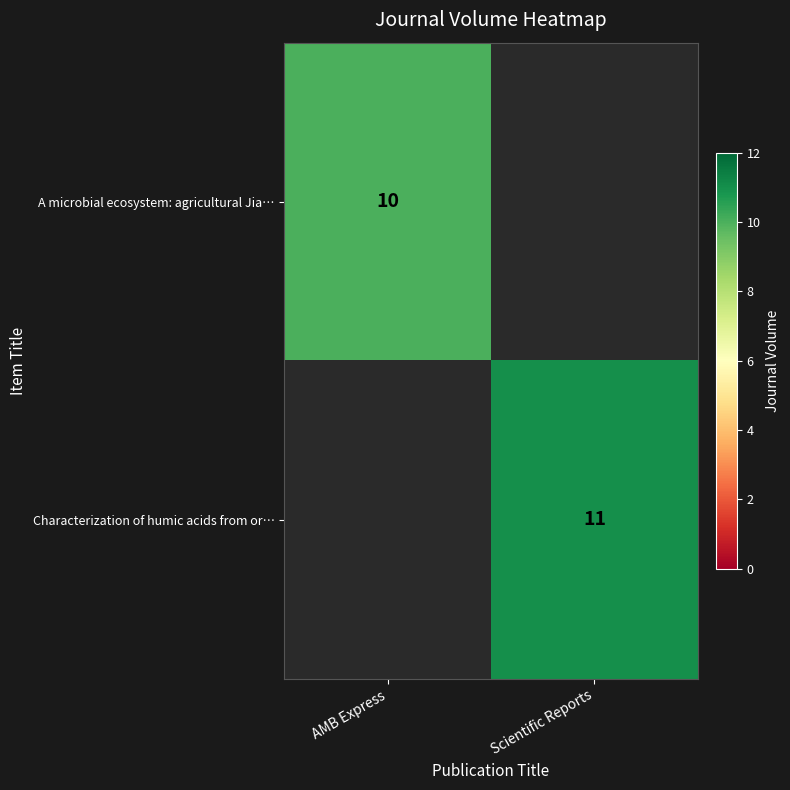

True or false: Characterization of humic acids from or… has a value of 18 at Scientific Reports.

False